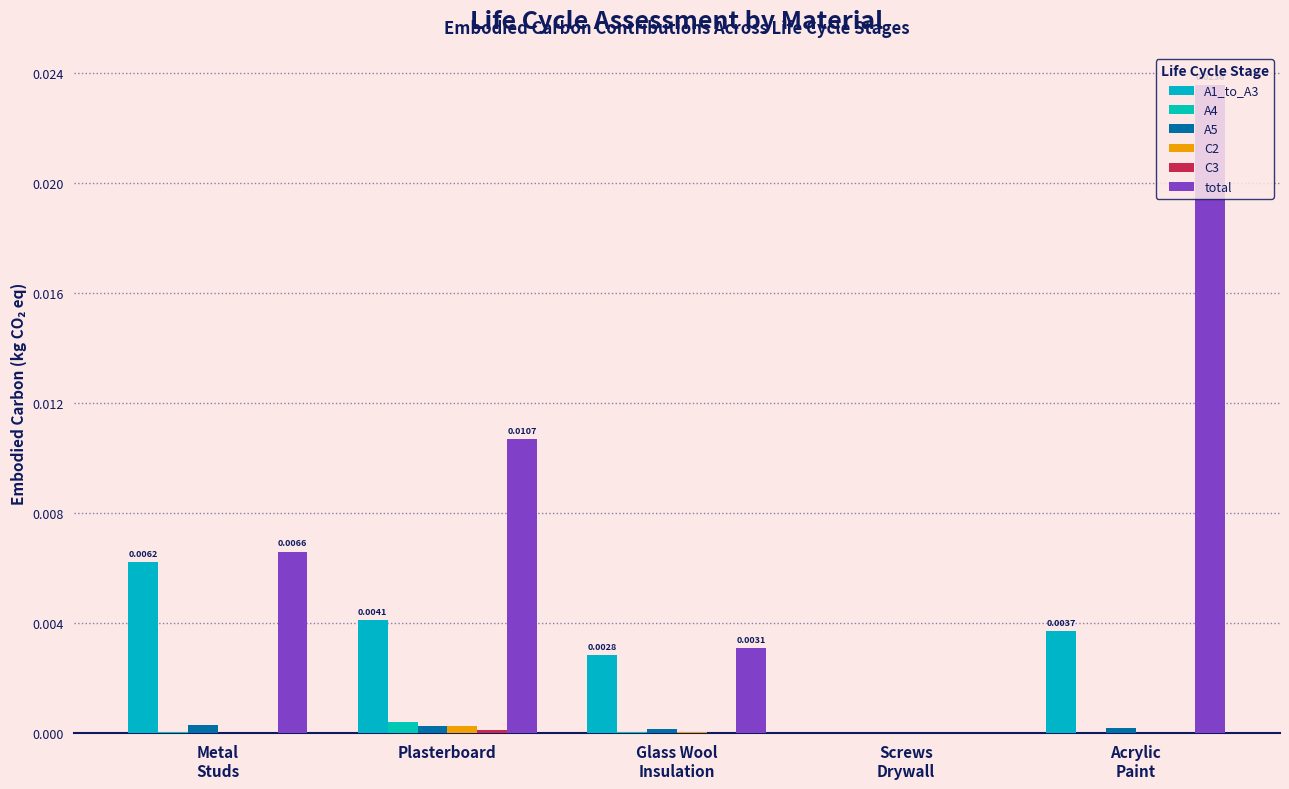

Reading left to right, extract all data points from this chart.

A1_to_A3: Metal
Studs=0.0	Plasterboard=0.0	Glass Wool
Insulation=0.0	Screws
Drywall=0.0	Acrylic
Paint=0.0
A4: Metal
Studs=0.0	Plasterboard=0.0	Glass Wool
Insulation=0.0	Screws
Drywall=0.0	Acrylic
Paint=0.0
A5: Metal
Studs=0.0	Plasterboard=0.0	Glass Wool
Insulation=0.0	Screws
Drywall=0.0	Acrylic
Paint=0.0
C2: Metal
Studs=0.0	Plasterboard=0.0	Glass Wool
Insulation=0.0	Screws
Drywall=0.0	Acrylic
Paint=0.0
C3: Metal
Studs=0.0	Plasterboard=0.0	Glass Wool
Insulation=0.0	Screws
Drywall=0.0	Acrylic
Paint=0.0
total: Metal
Studs=0.0	Plasterboard=0.0	Glass Wool
Insulation=0.0	Screws
Drywall=0.0	Acrylic
Paint=0.0